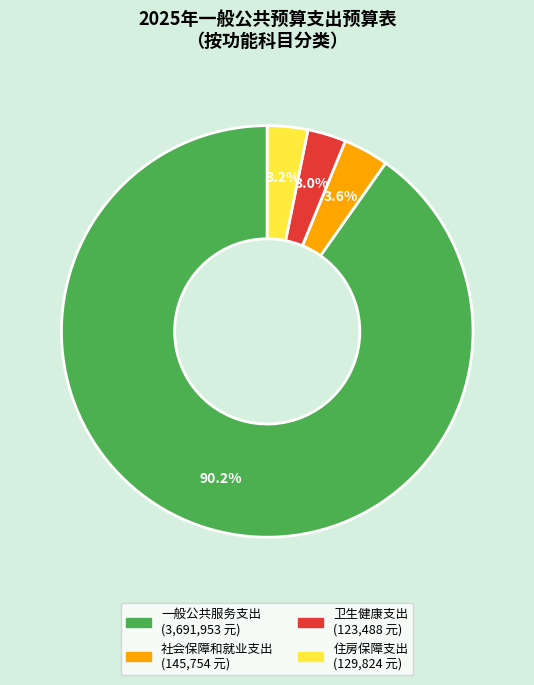

What percentage is the 一般公共服务支出 slice, to the nearest percent?

90%